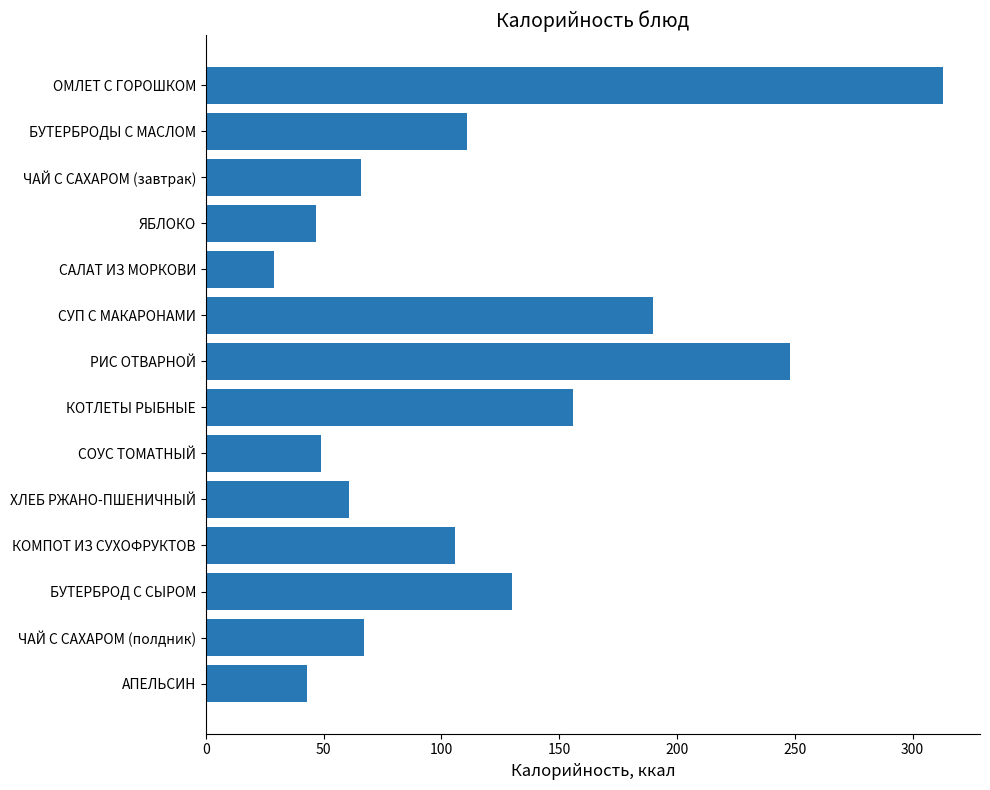

Where is the data nearest to the value 171?

КОТЛЕТЫ РЫБНЫЕ